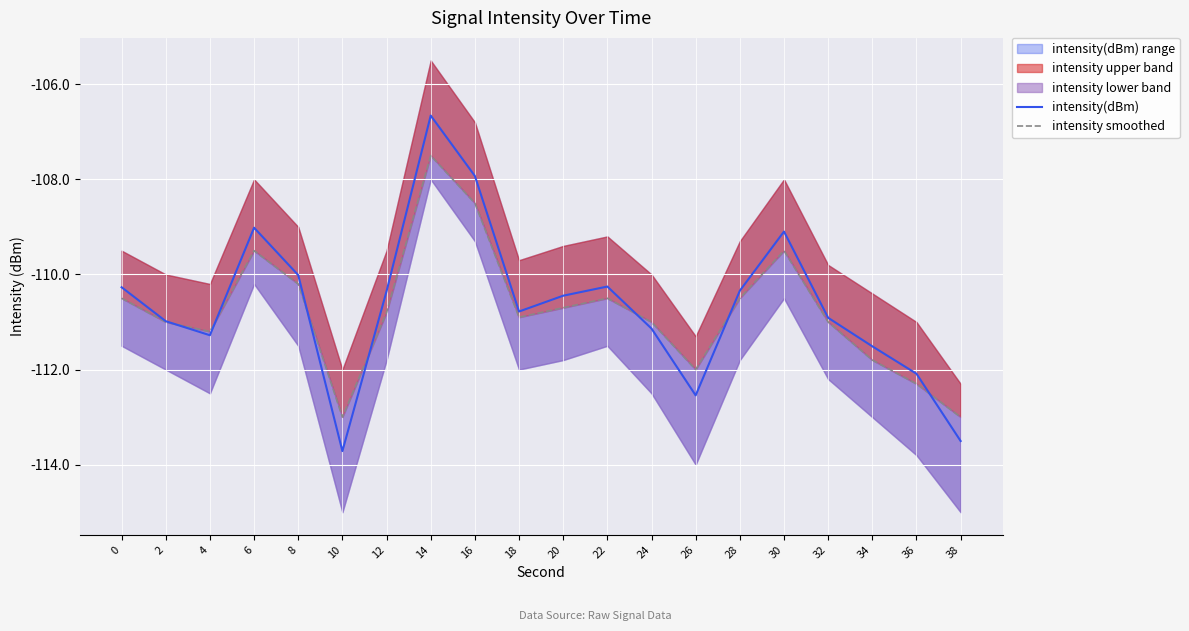

Reading right to left, transcribe all the data shown in this chart.

intensity(dBm): -113.5	-112.1	-111.5	-110.9	-109.1	-110.3	-112.5	-111.1	-110.3	-110.4	-110.8	-107.9	-106.7	-110.4	-113.7	-110.0	-109.0	-111.3	-111.0	-110.3
intensity smoothed: -113.0	-112.3	-111.8	-111.0	-109.5	-110.5	-112.0	-111.0	-110.5	-110.7	-110.9	-108.5	-107.5	-110.8	-113.0	-110.2	-109.5	-111.2	-111.0	-110.5